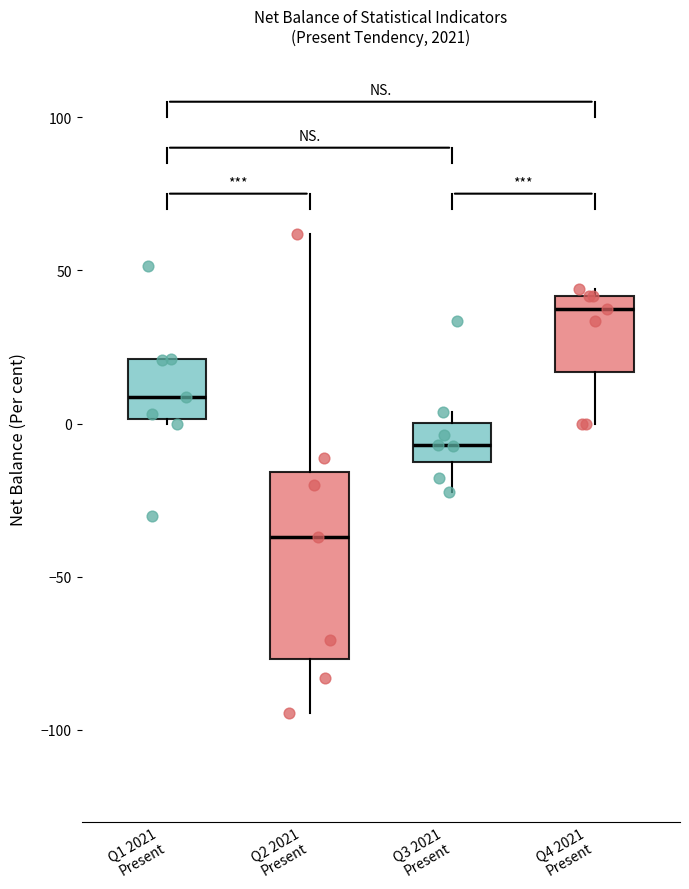

Comparing the boxes themselves (not the whiskers), which one is the tallest?

Q2 2021 Present